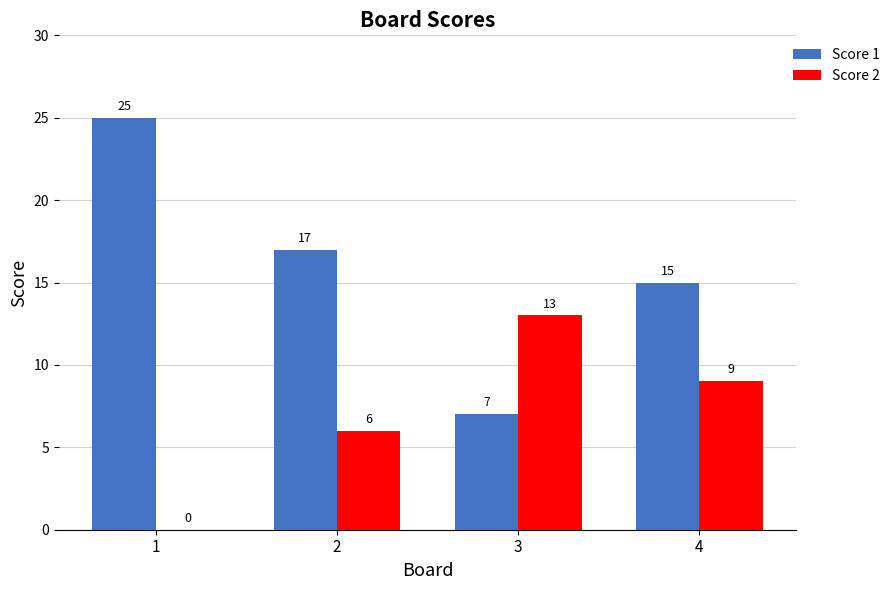

True or false: Score 1 has a value of 10 at 3.

False